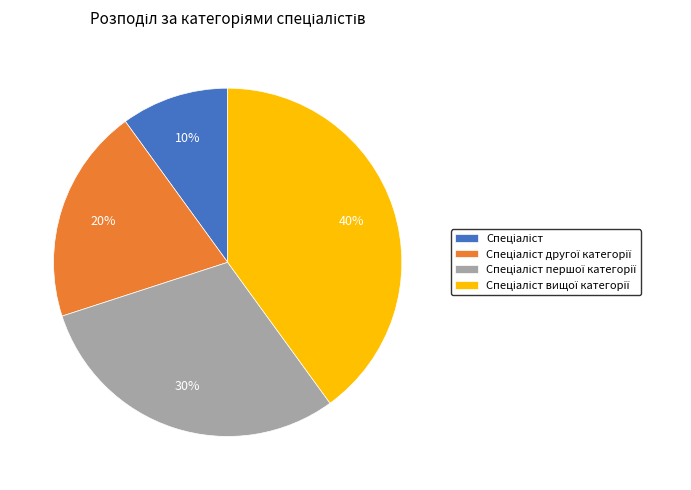

How many slices are in this pie chart?

4